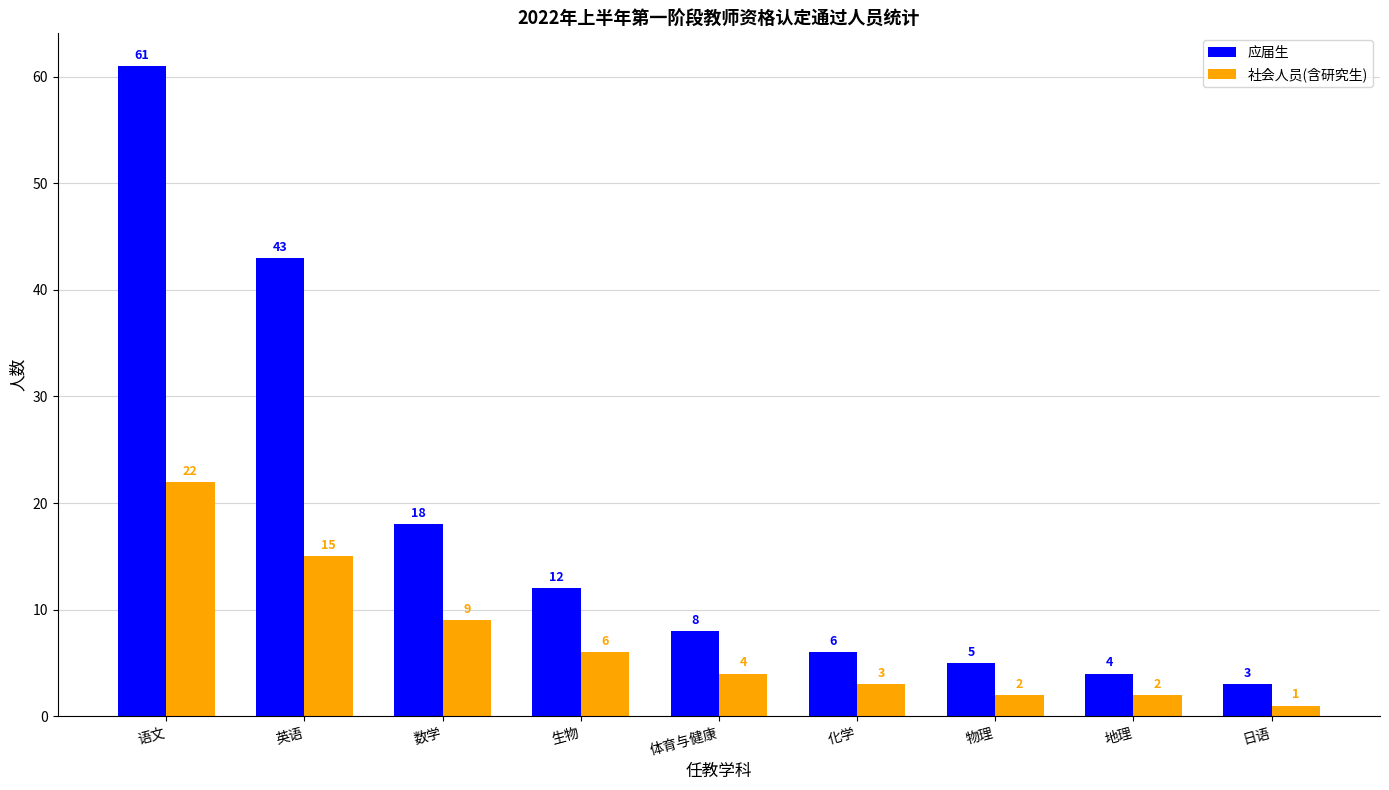

Which series has the largest total across all categories?

应届生